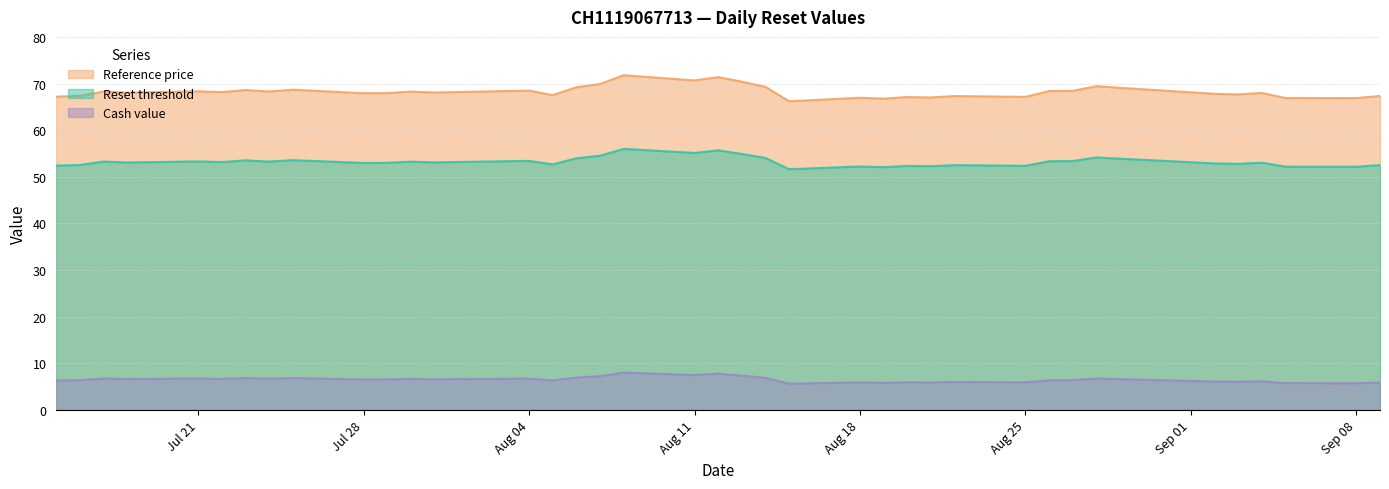

At which category is the sum across all series the highest?

2025-08-08